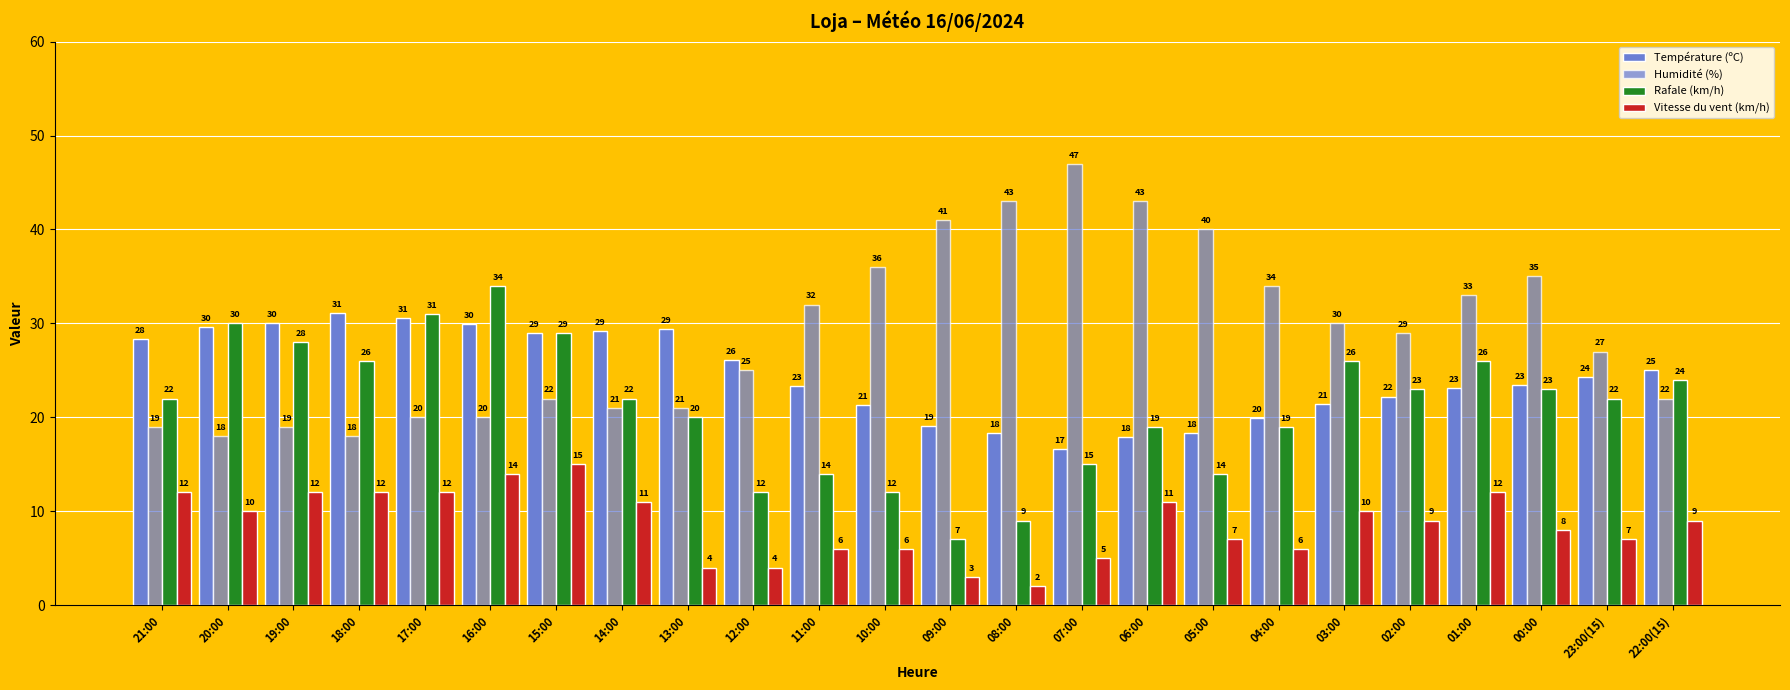

At how many categories does at least one series exceed 42?

3